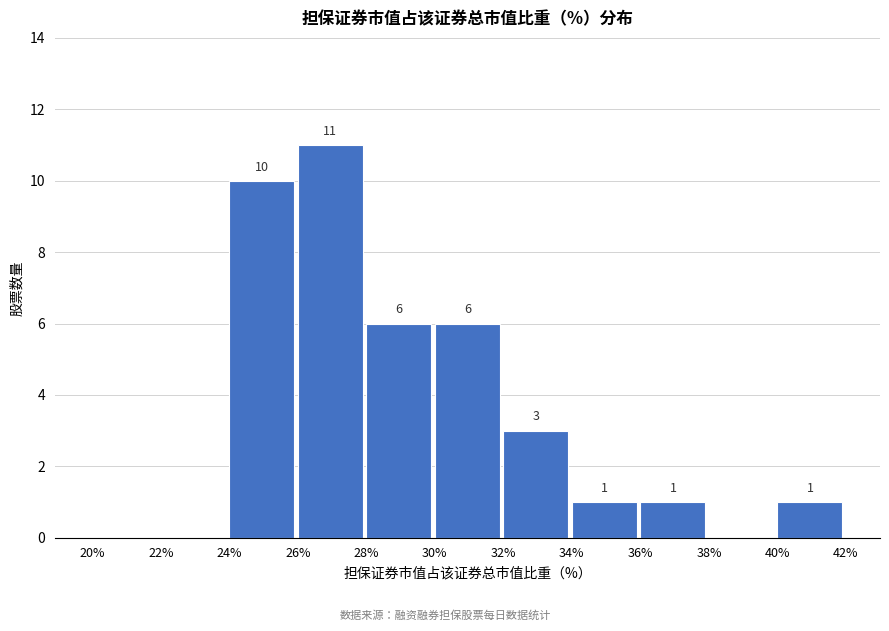

Over which range of the x-axis is the bar tallest?

26% to 28%